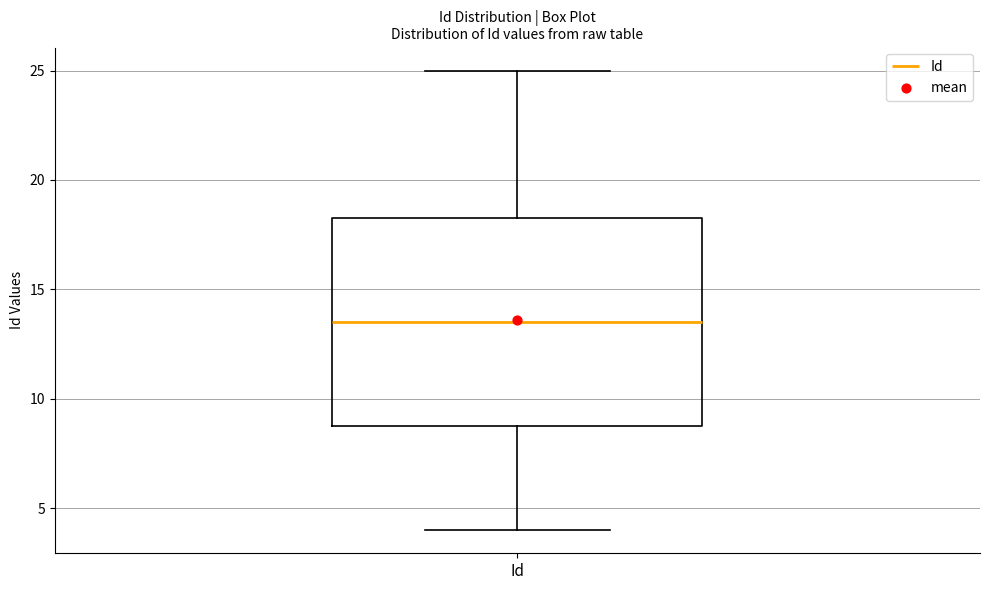

Transcribe this box plot: give where the median line is, the range the box spans, and where the two whiskers end, as read against the y-axis. The values are not printed on the chart, so give them approximately, as read against the axis.

median 13.5, box 9.0 to 18.5, whiskers 4.0 to 25.0